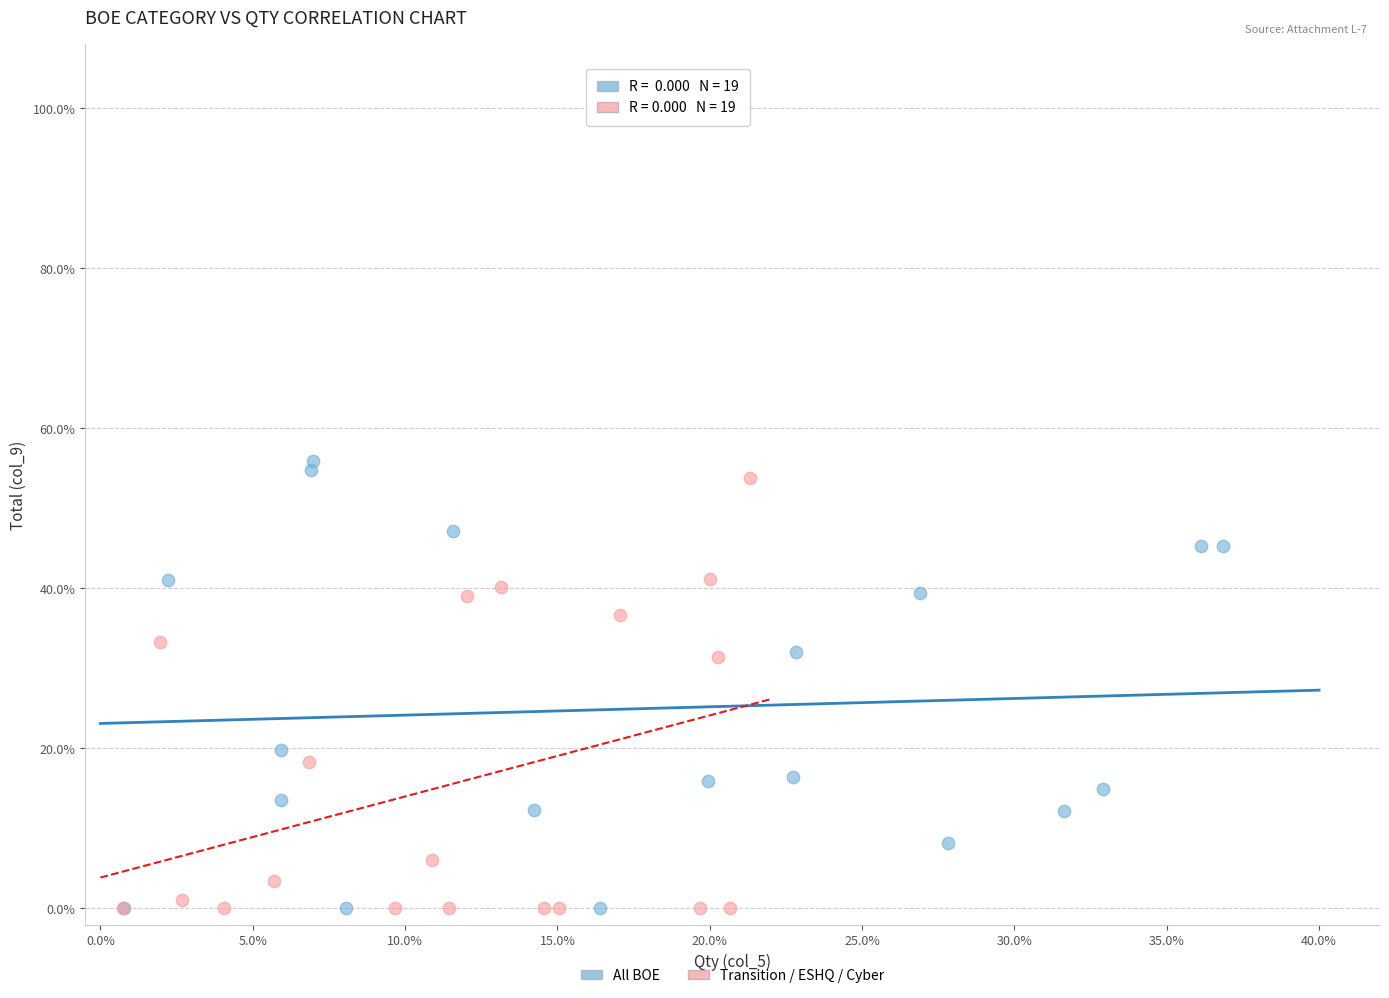

What are all the series names shown in the legend?

All BOE, Transition / ESHQ / Cyber